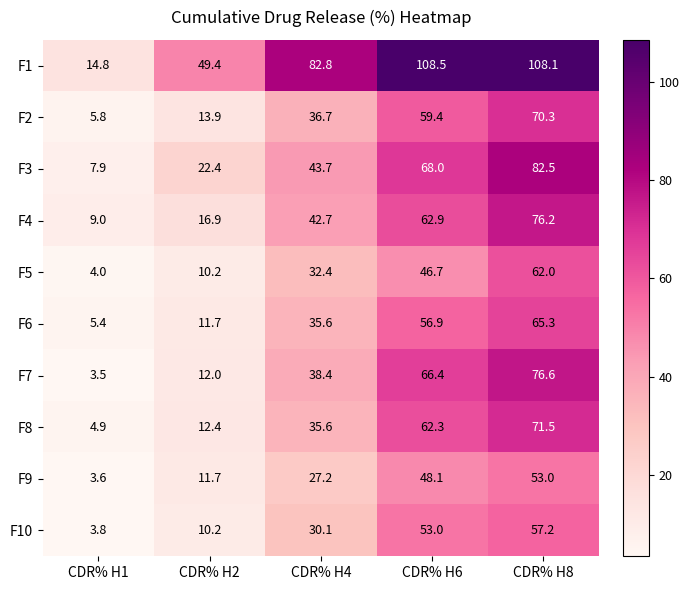

At which label is F6 closest to 35?

CDR% H4